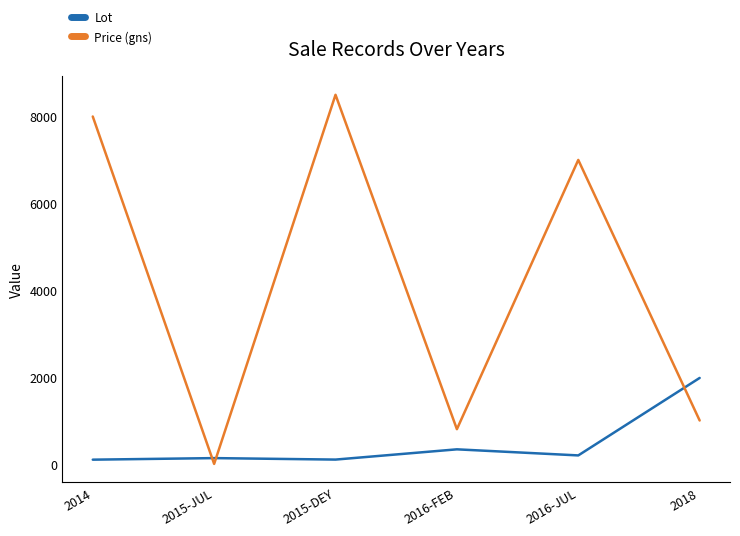

What is the difference between the Price (gns) values at 2018 and 2016-FEB?

200